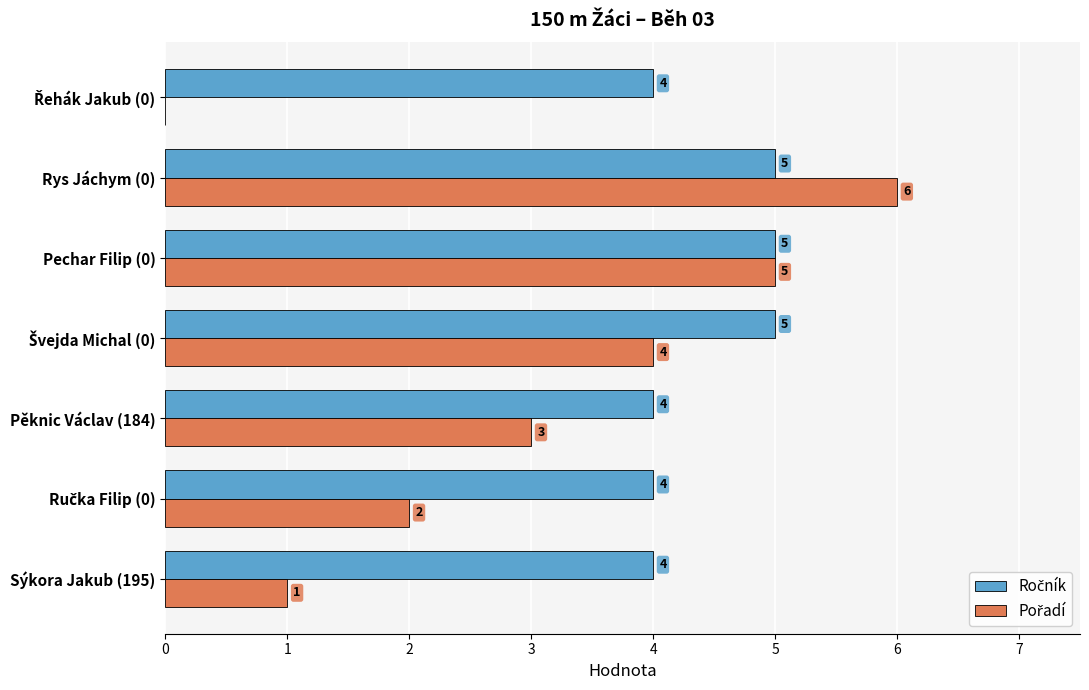

What is the total value across all series at Sýkora Jakub (195)?

5